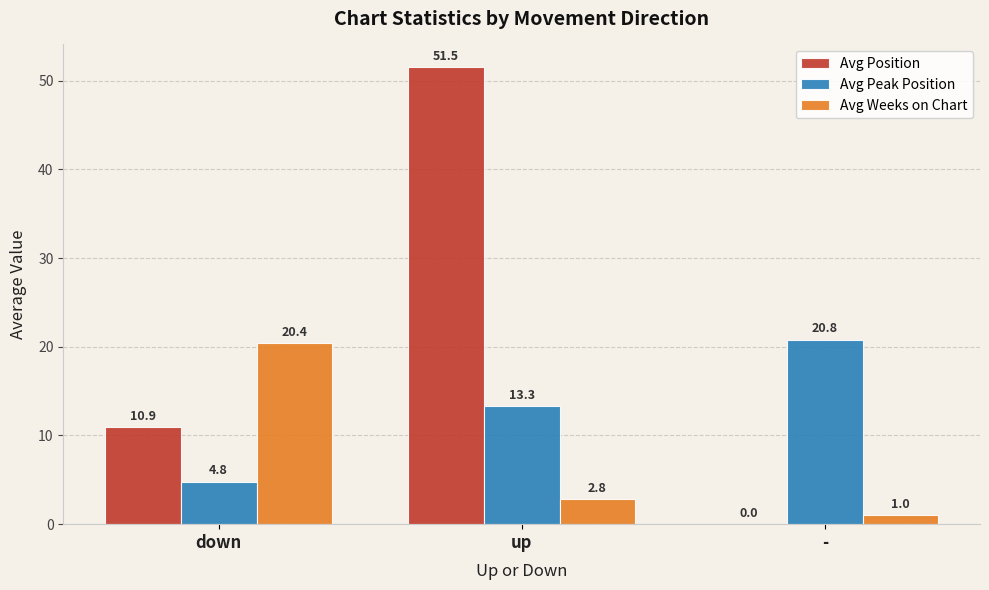

What is the total value across all series at up?

67.6